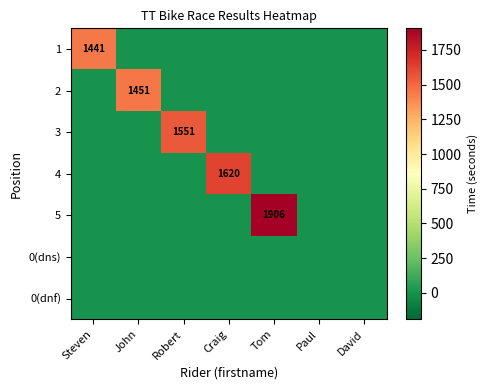

Is it true that 1 equals 1441 at Steven?

True